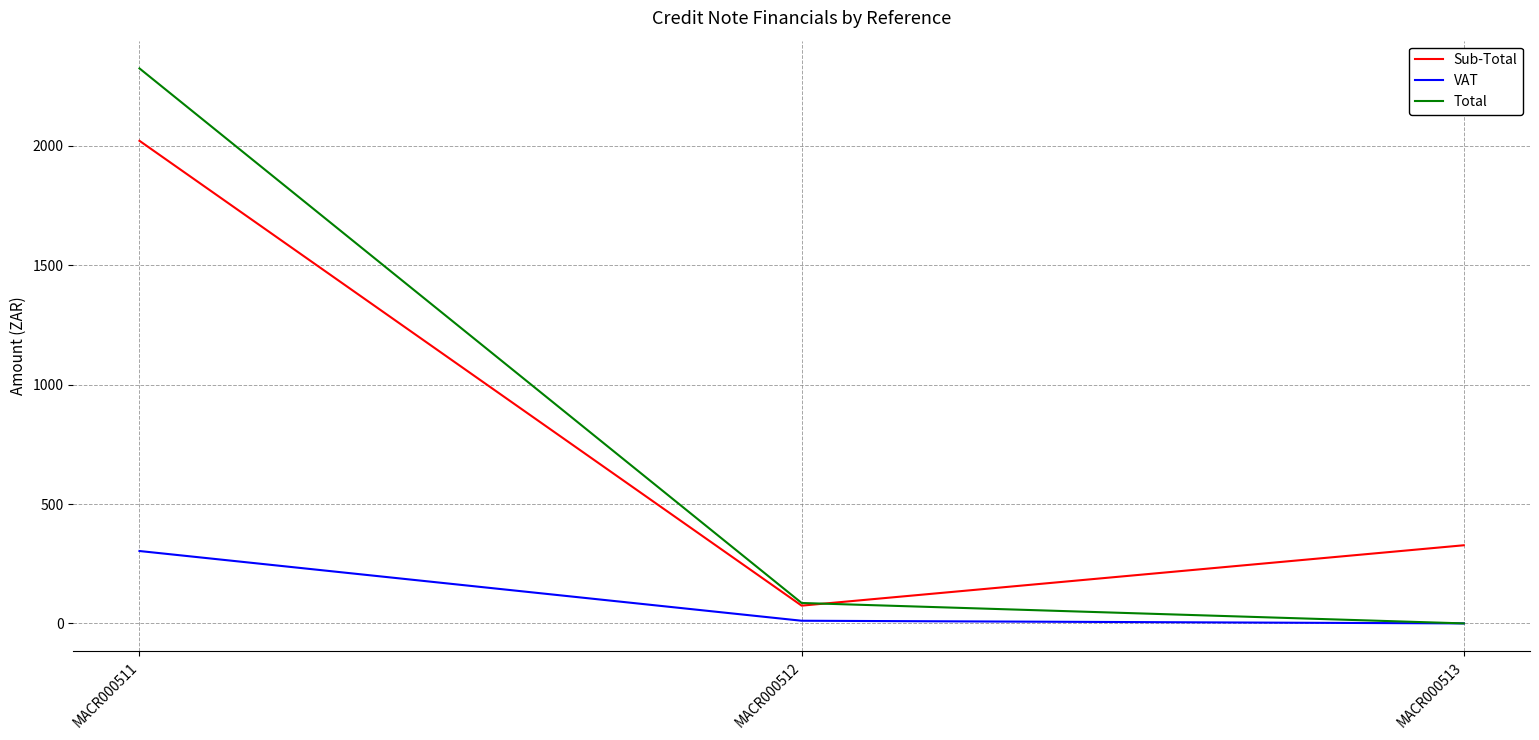

At which category is the sum across all series the highest?

MACR000511